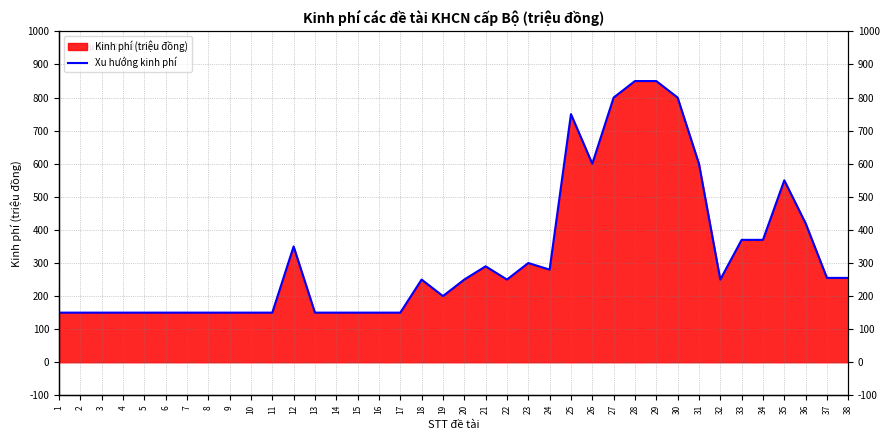

What is the value of the 8th point from the left?

150